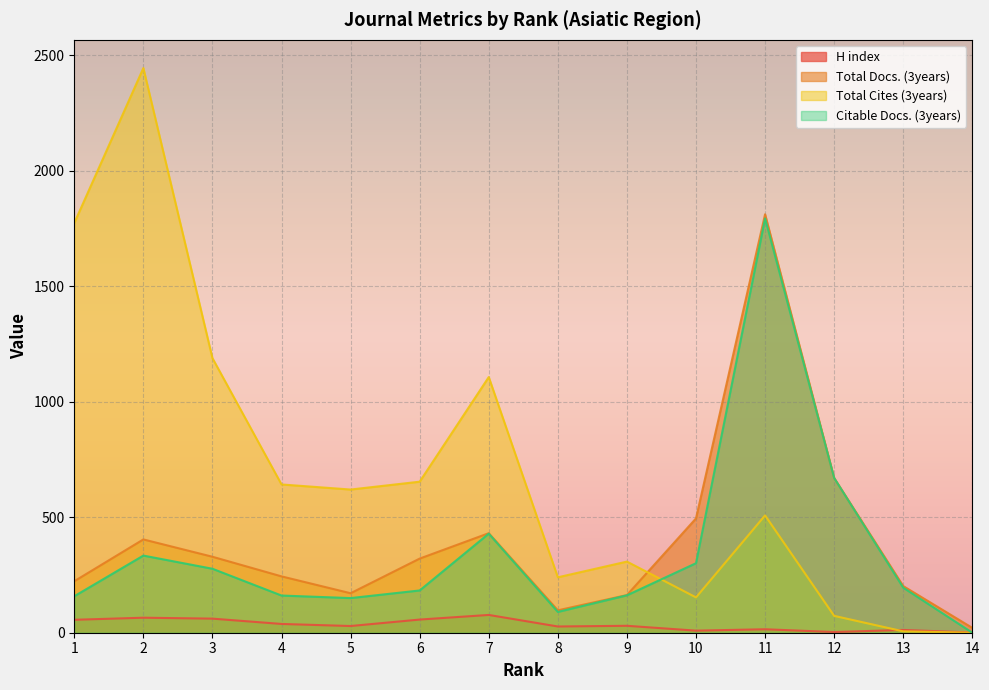

How many values in the Total Cites (3years) series exceed 620?

6